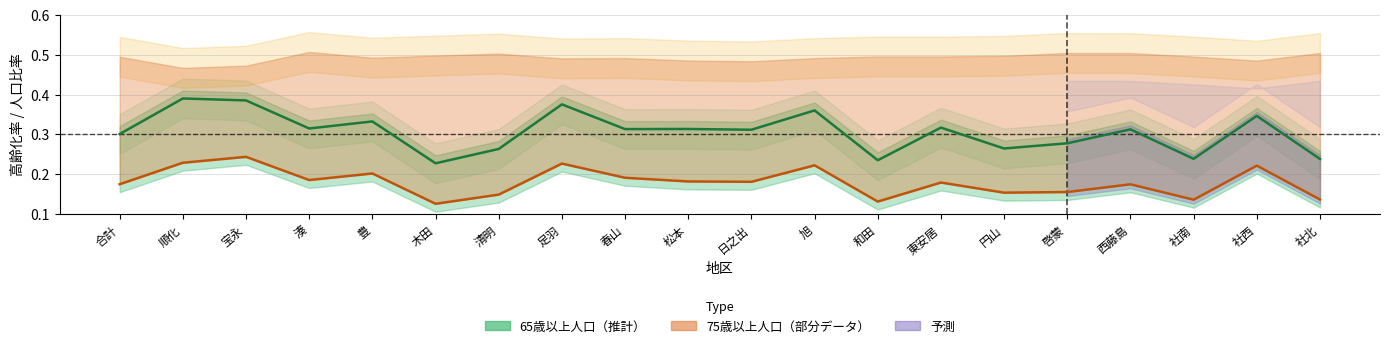

Reading left to right, what are all the values shown in this chart?

高齢化率: 合計=0.3	順化=0.4	宝永=0.4	湊=0.3	豊=0.3	木田=0.2	清明=0.3	足羽=0.4	春山=0.3	松本=0.3	日之出=0.3	旭=0.4	和田=0.2	東安居=0.3	円山=0.3	啓蒙=0.3	西藤島=0.3	社南=0.2	社西=0.3	社北=0.2
後期高齢化率: 合計=0.2	順化=0.2	宝永=0.2	湊=0.2	豊=0.2	木田=0.1	清明=0.1	足羽=0.2	春山=0.2	松本=0.2	日之出=0.2	旭=0.2	和田=0.1	東安居=0.2	円山=0.2	啓蒙=0.2	西藤島=0.2	社南=0.1	社西=0.2	社北=0.1